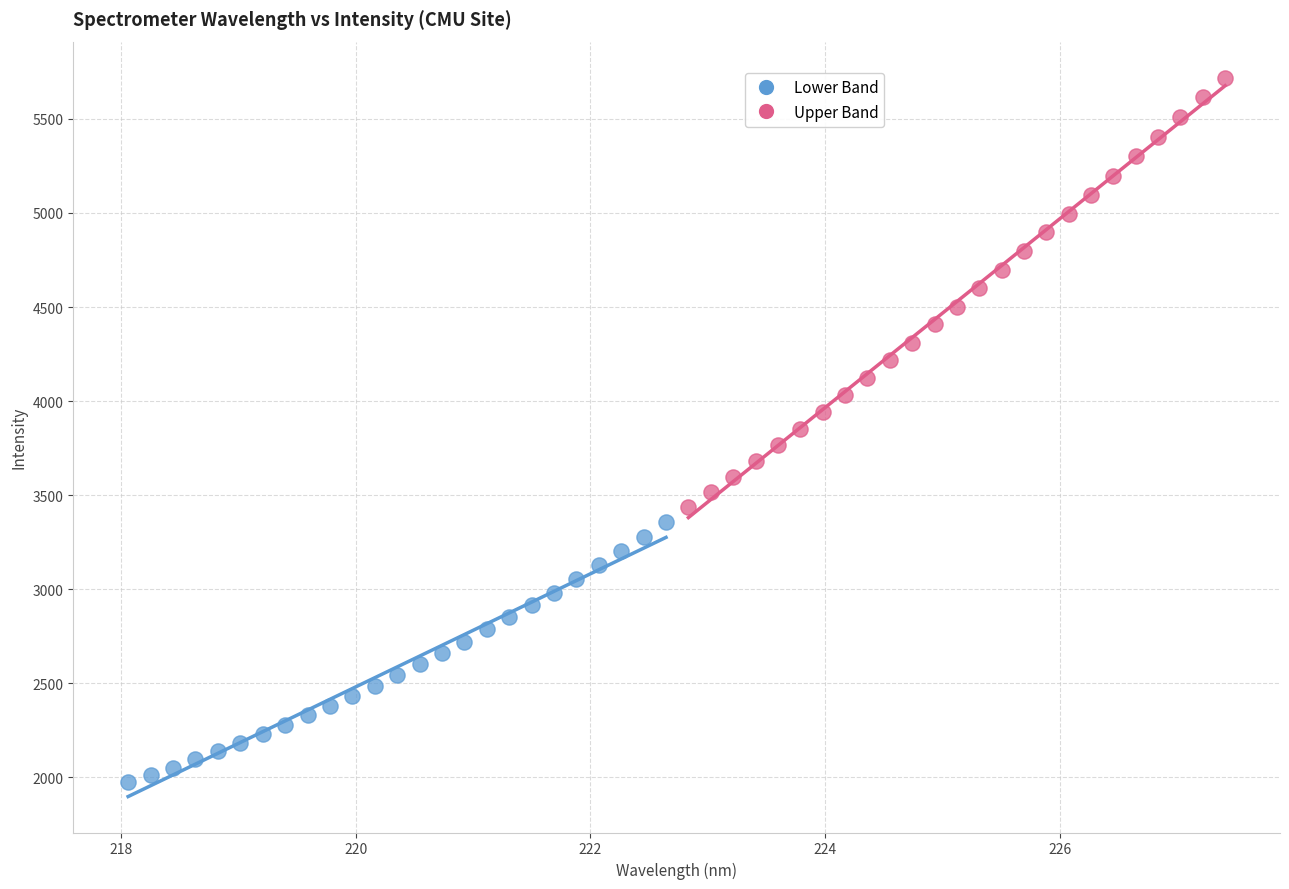

Which series reaches the minimum Y coordinate?

Lower Band